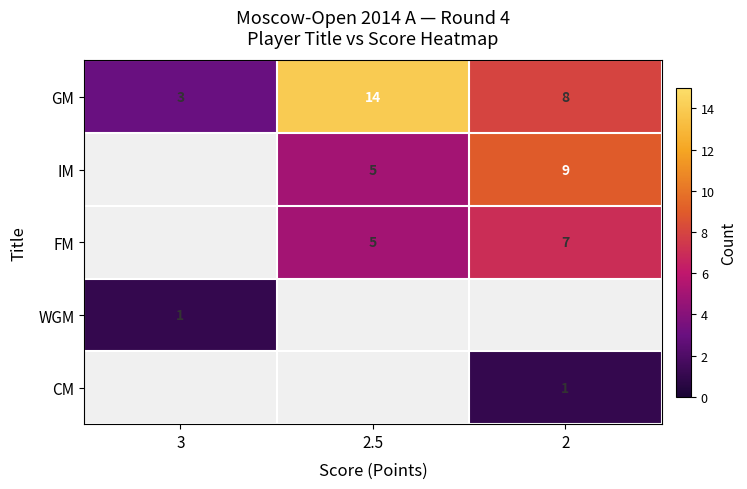

What is the minimum value shown in the chart?

1.0